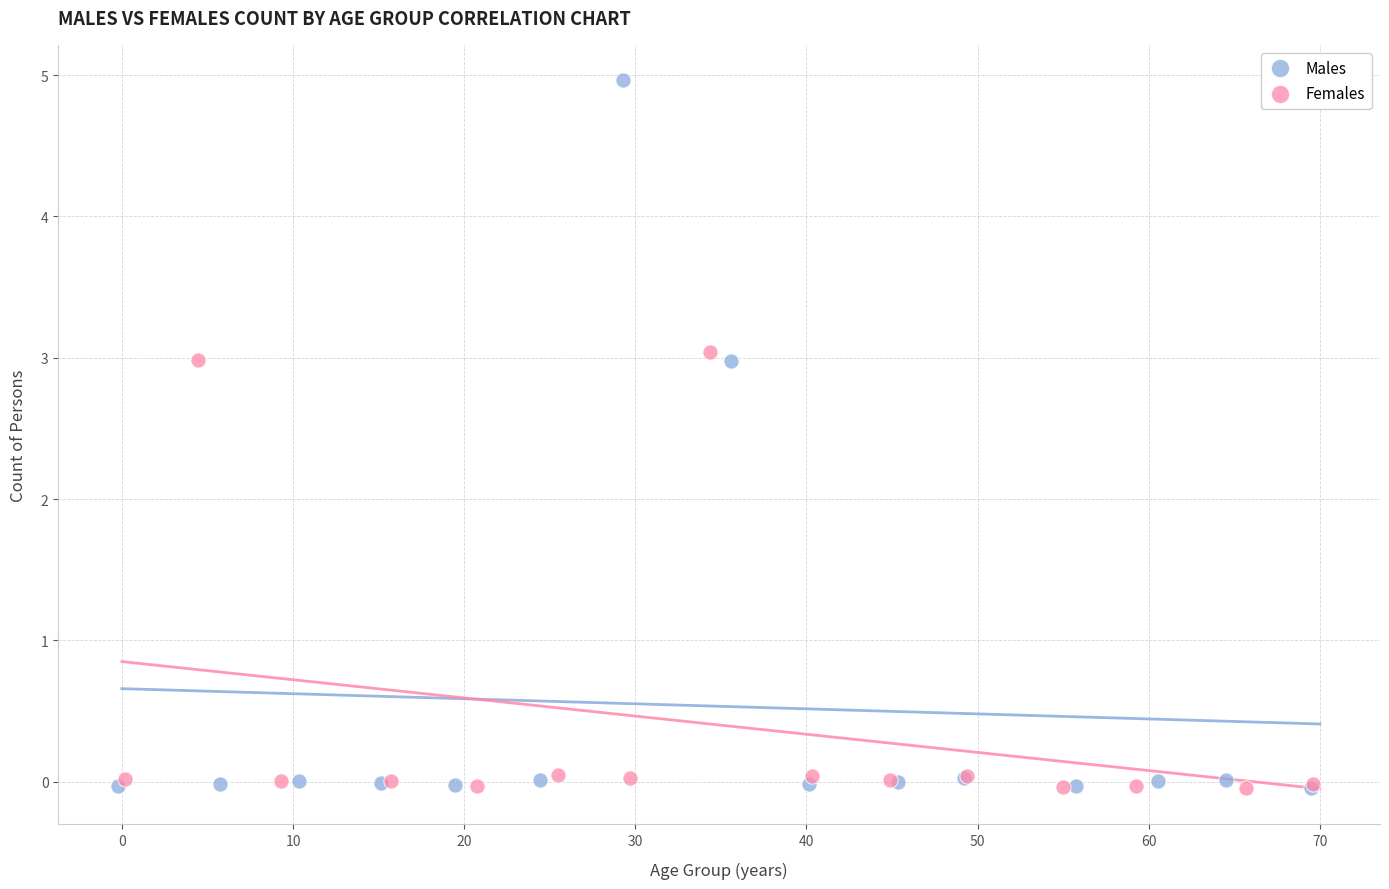

Which series contains the highest Y value?

Males